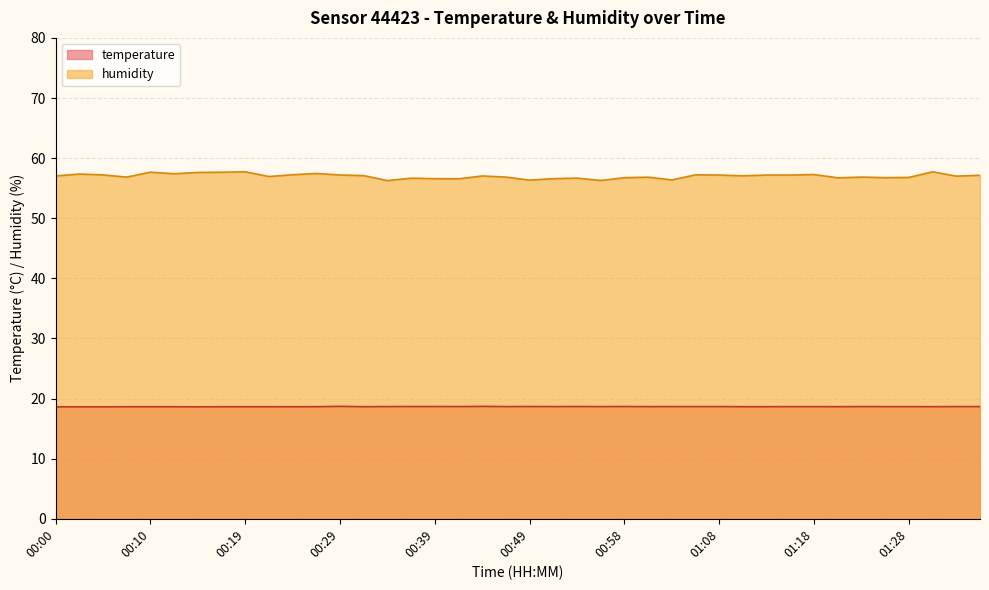

What is the label of the 39th point from the left?

01:34